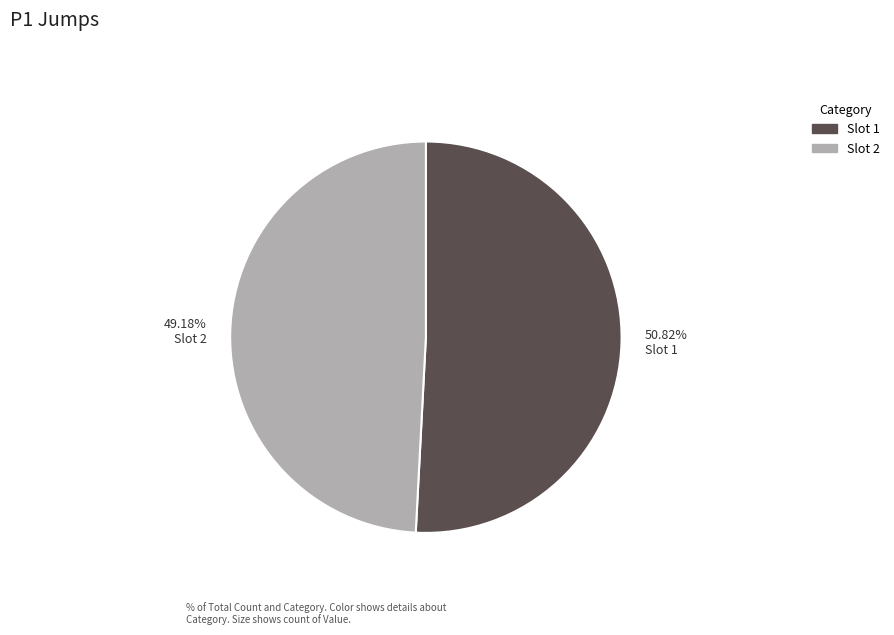

Is there a majority slice in this chart?

Yes